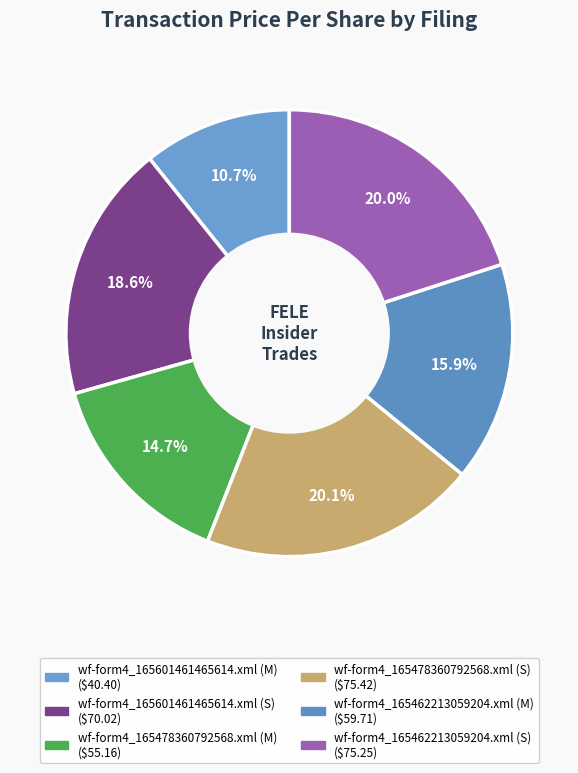

Is there a majority slice in this chart?

No